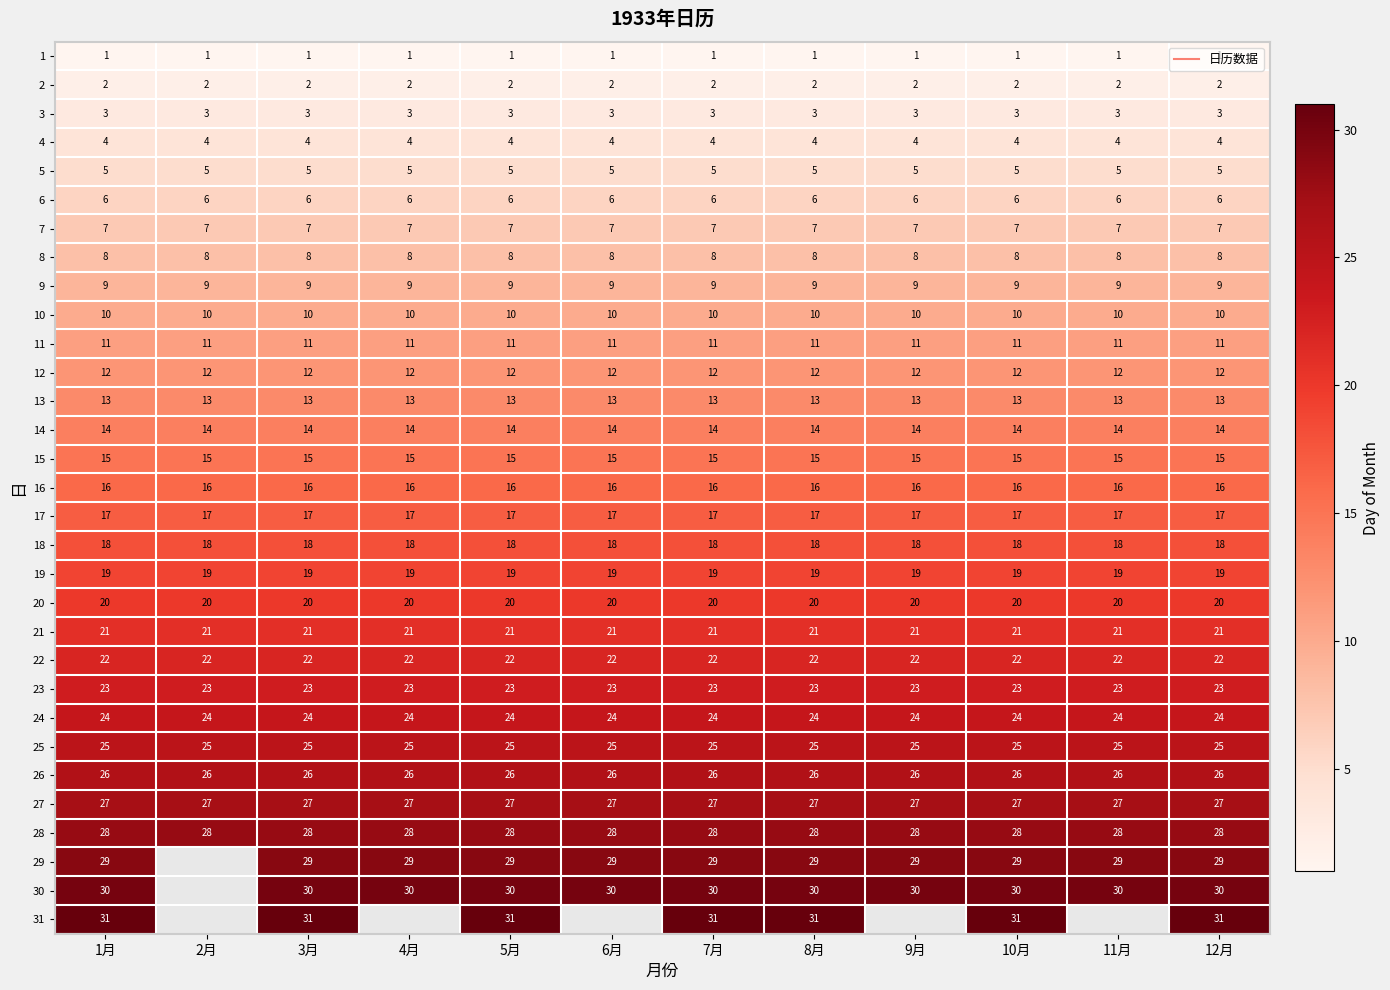

Rank the categories by 25 value from lowest to highest.

1月, 2月, 3月, 4月, 5月, 6月, 7月, 8月, 9月, 10月, 11月, 12月